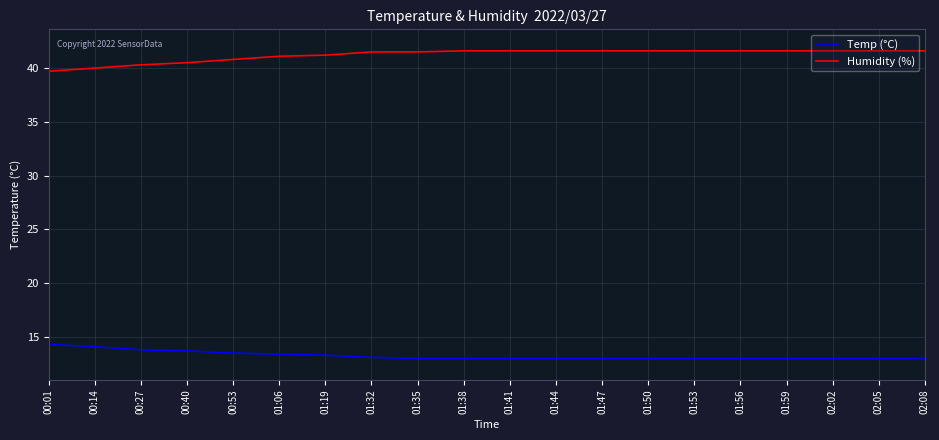

Which category has the lowest value in the Humidity (%) series?

00:01